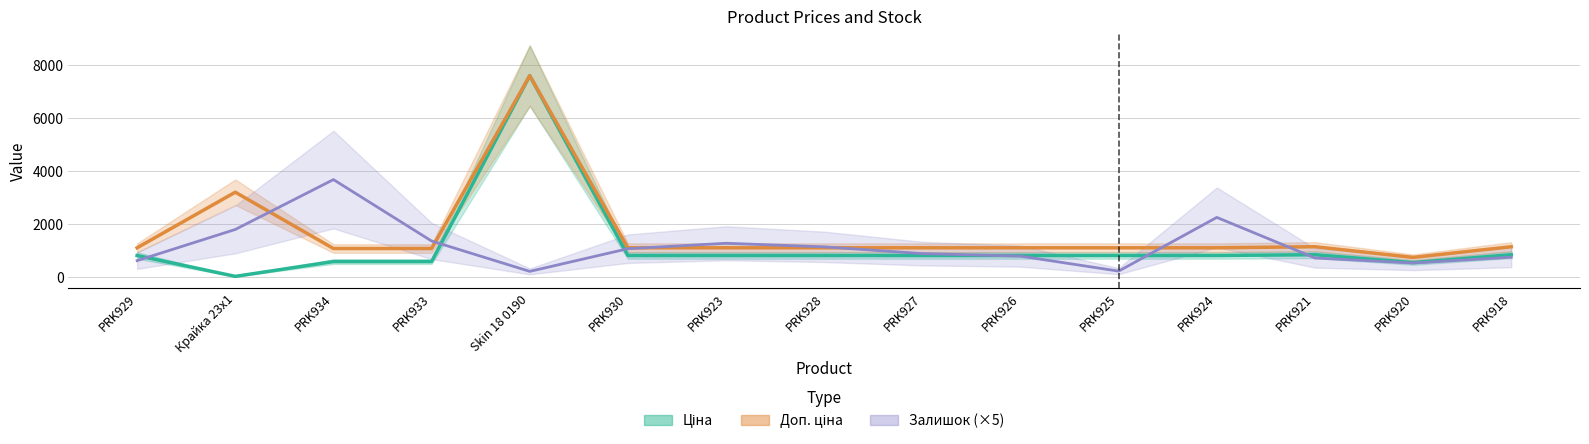

Which category has the highest value in the Доп. ціна series?

Skin 18 0190